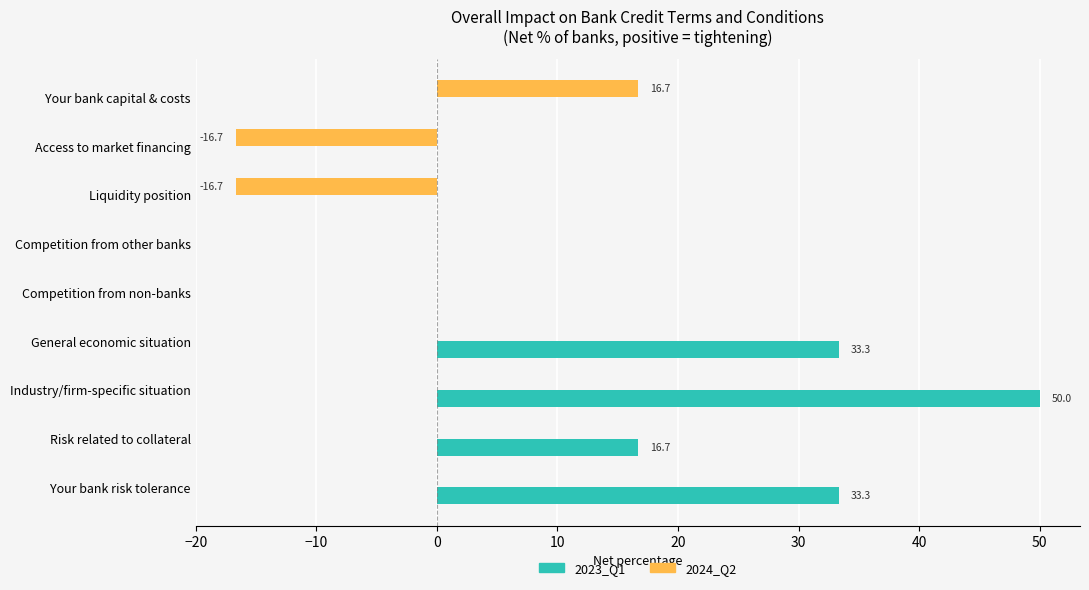

The 2024_Q2 series shows 20.2 at Your bank risk tolerance. True or false?

False